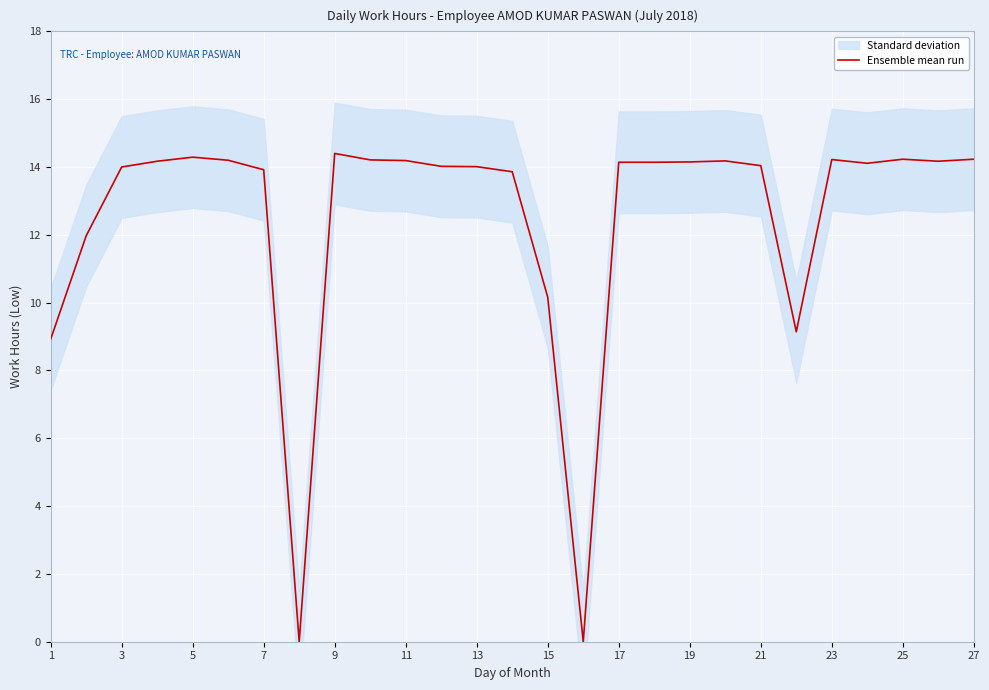

What is the maximum value for Ensemble mean run?

14.4